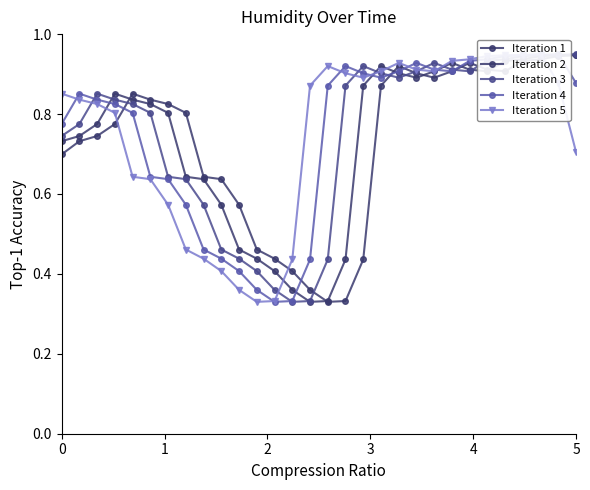

The value of Iteration 4 at 5 is 1.6. True or false?

False